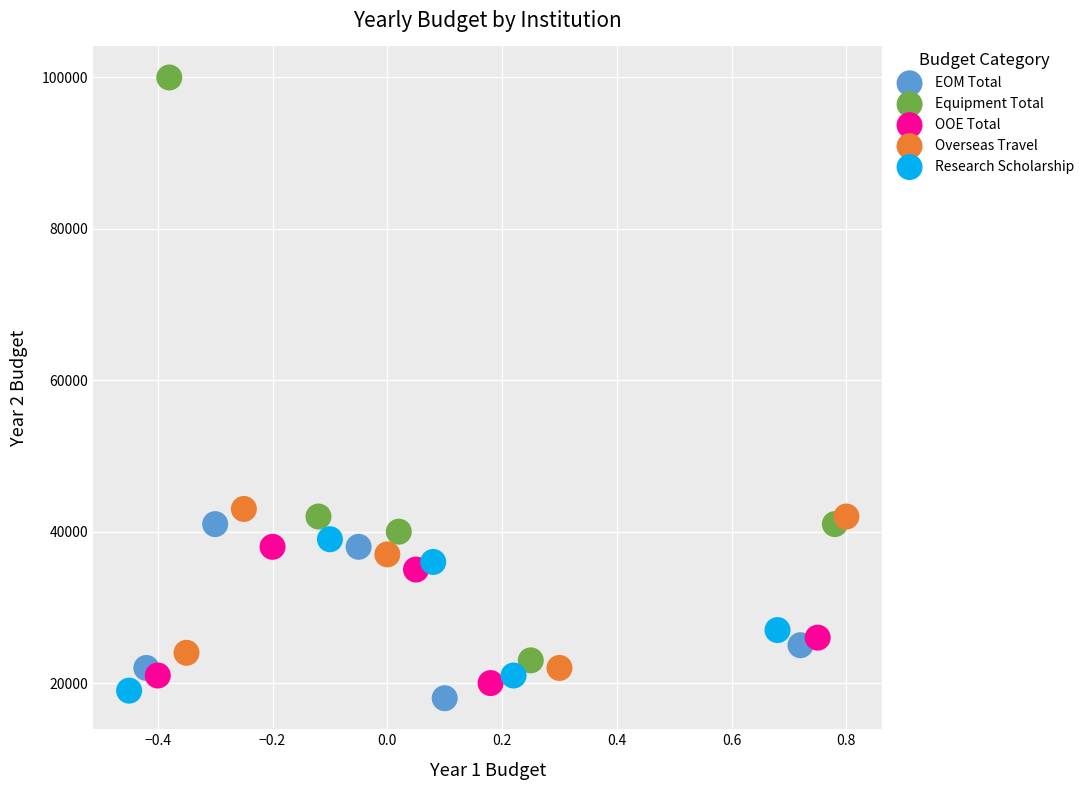

Which series has the widest spread of Y values?

Equipment Total